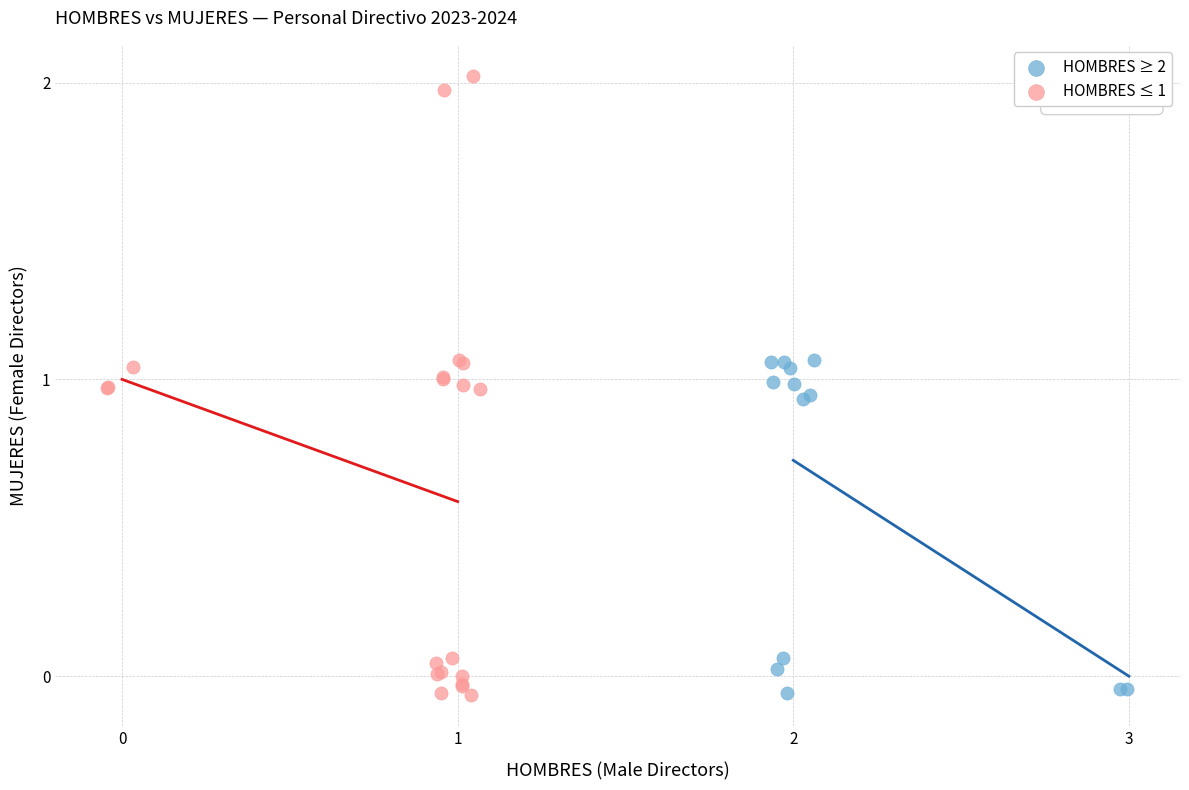

Which series has the largest Y range (max minus min)?

HOMBRES ≤ 1